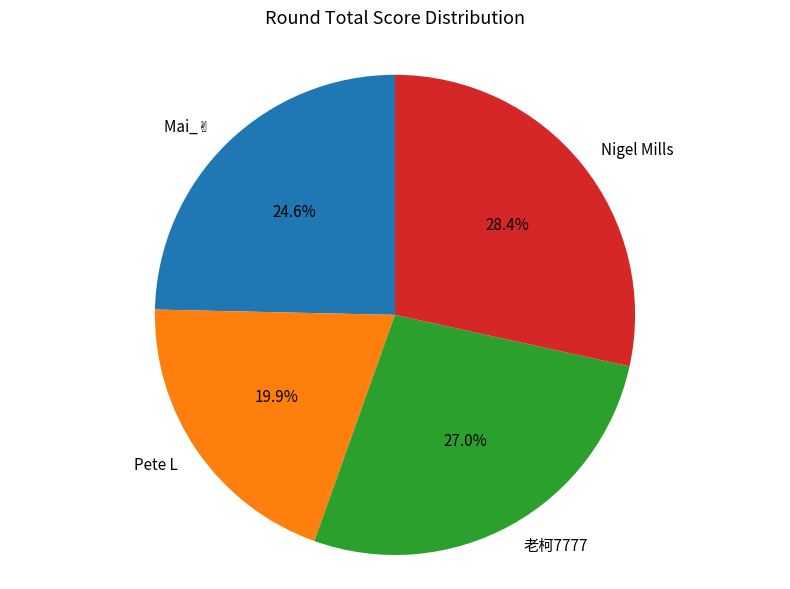

True or false: Pete L accounts for 20% of the total.

True